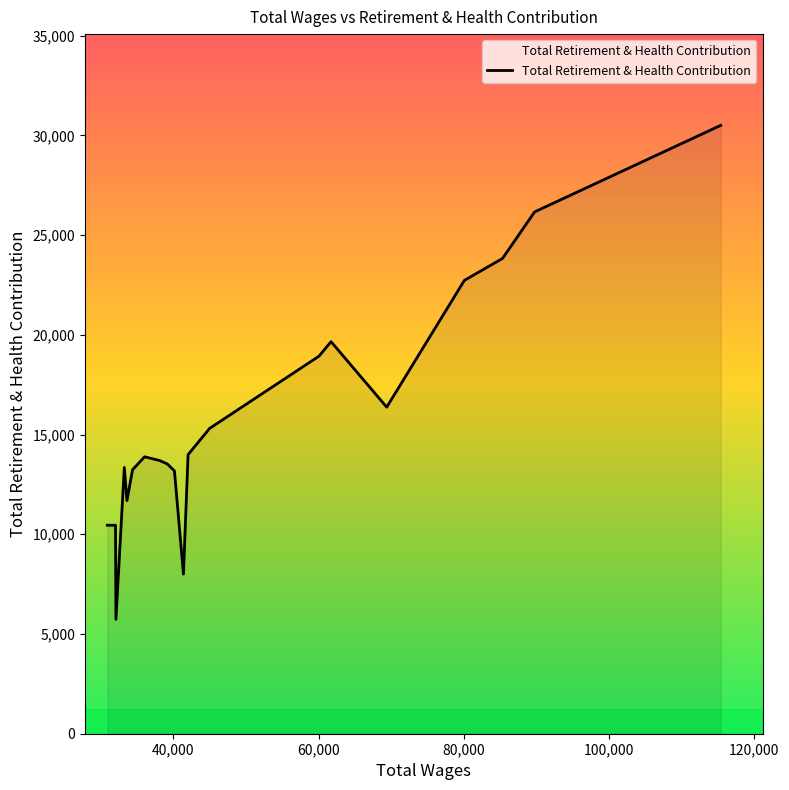

What is the minimum value shown in the chart?

5737